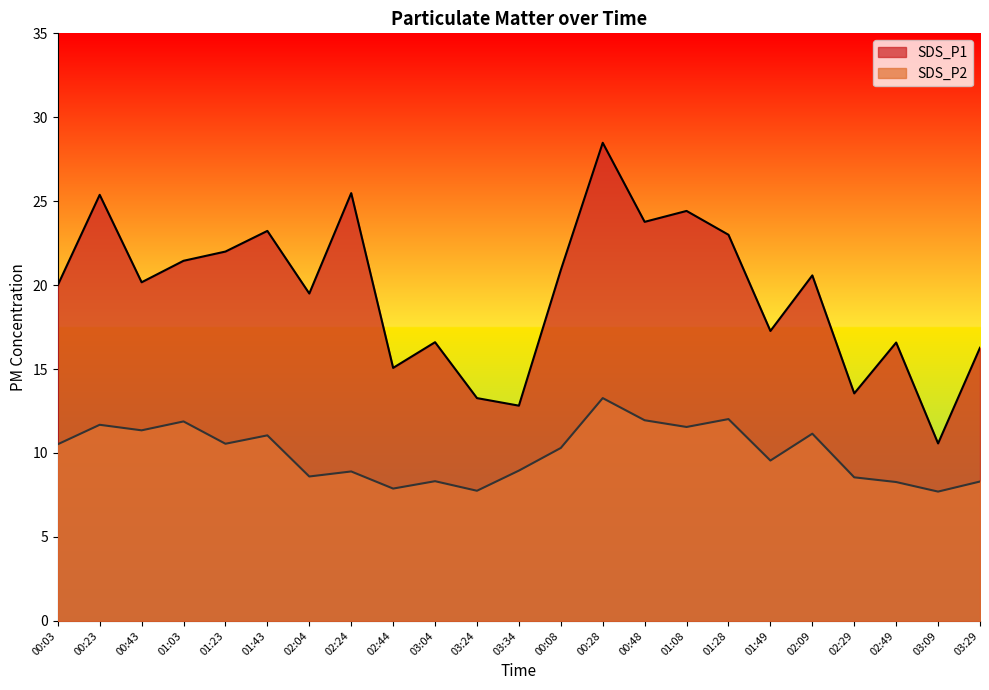

What is the maximum value for SDS_P2?

13.3